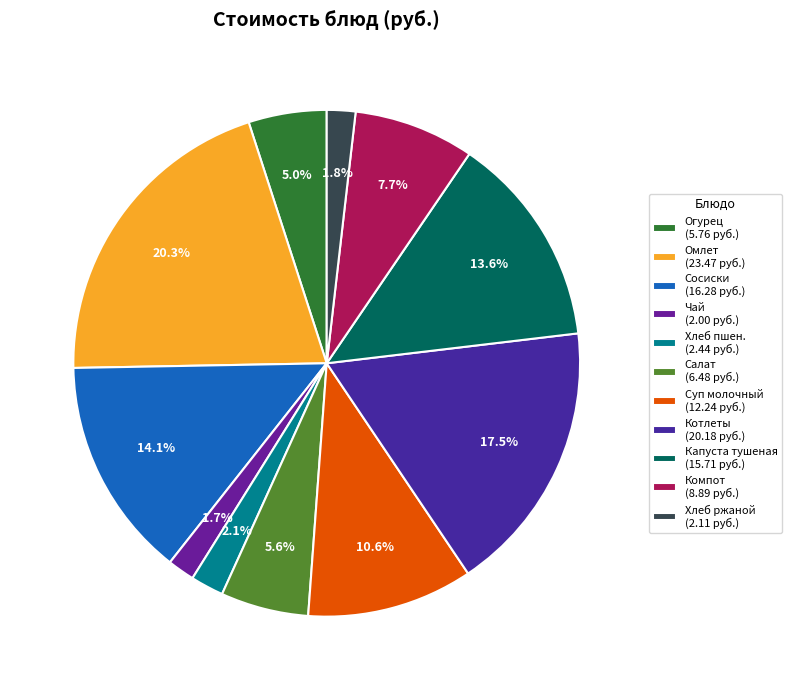

Rank the categories by value from highest to lowest.

Омлет, Котлеты, Сосиски, Капуста тушеная, Суп молочный, Компот, Салат, Огурец, Хлеб пшен., Хлеб ржаной, Чай